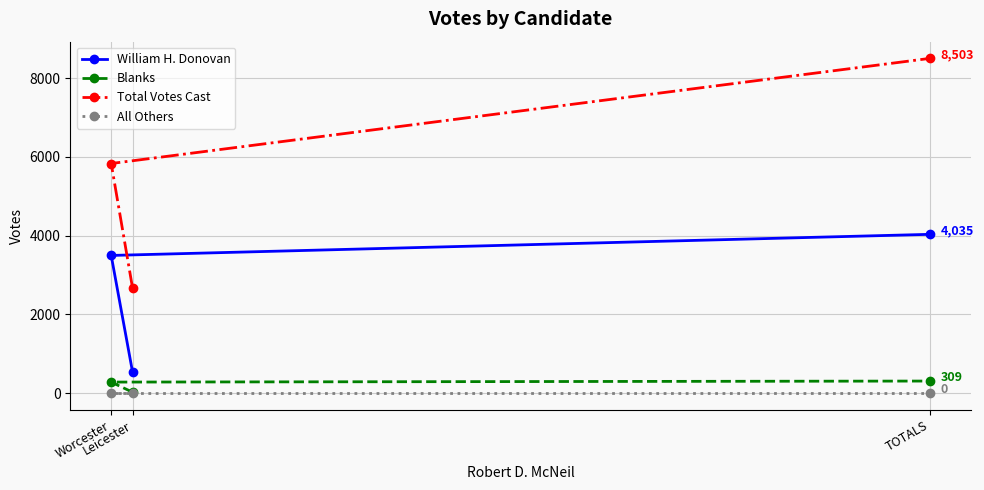

The Total Votes Cast series shows 8503 at TOTALS. True or false?

True